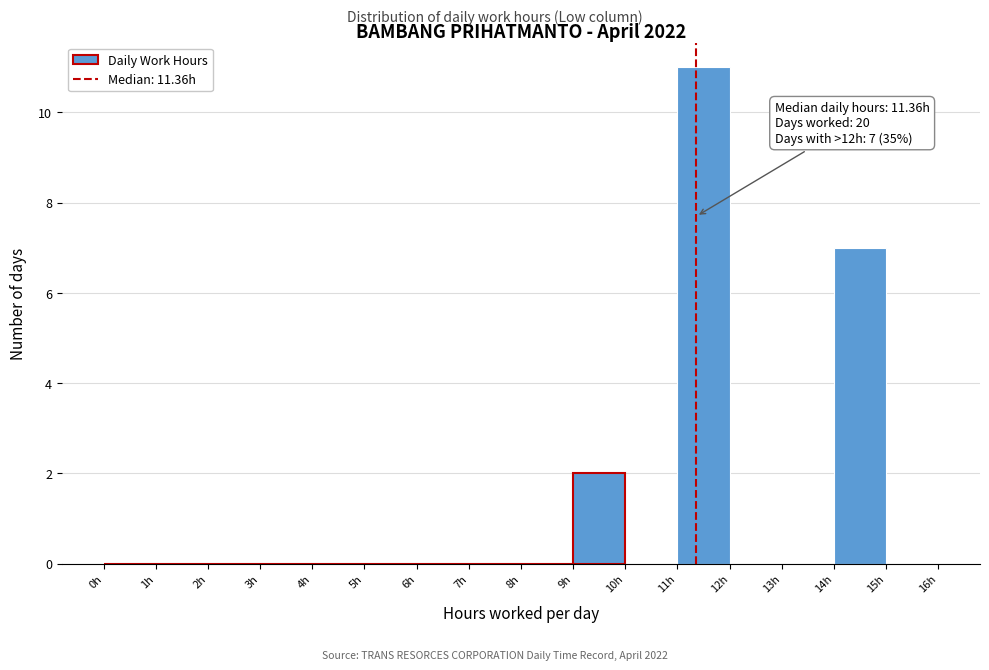

Which range on the x-axis has the tallest bar?

11 to 12